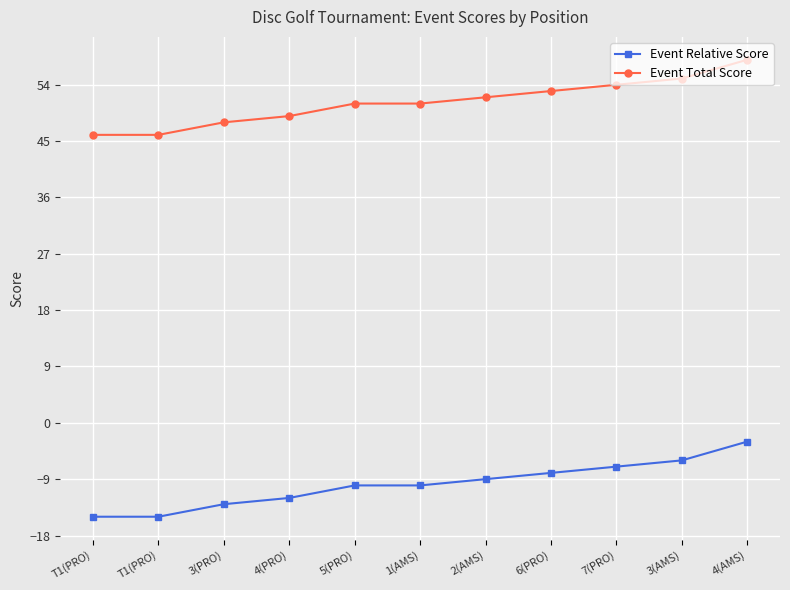

How many distinct data groups are displayed?

2